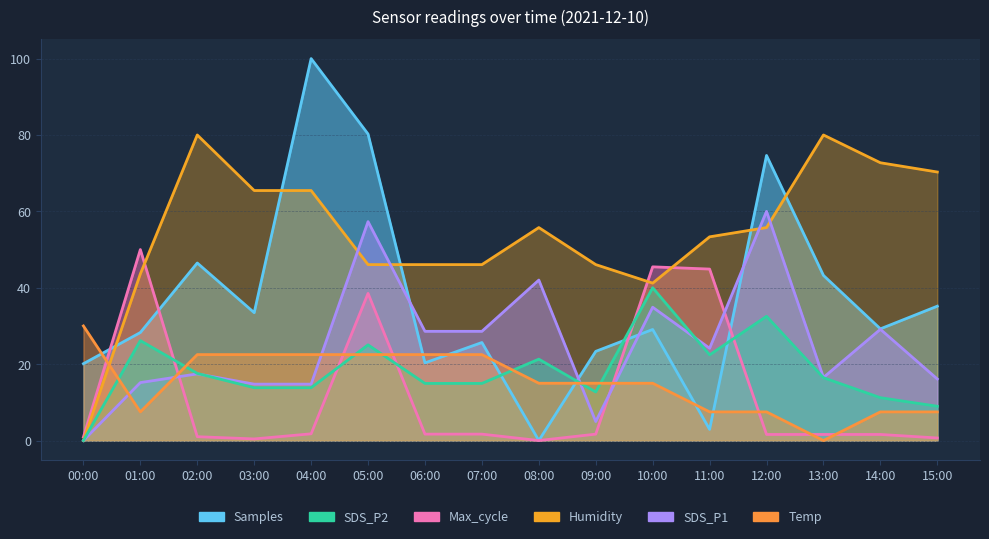

What are all the series names shown in the legend?

Samples, SDS_P1, Max_cycle, SDS_P2, Humidity, Temp